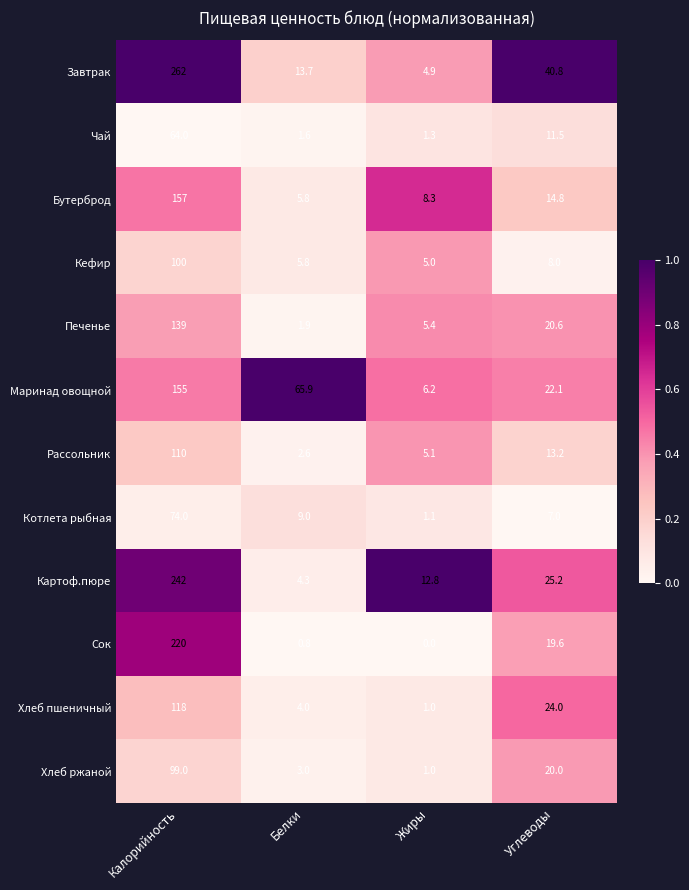

At how many categories does at least one series exceed 0?

4